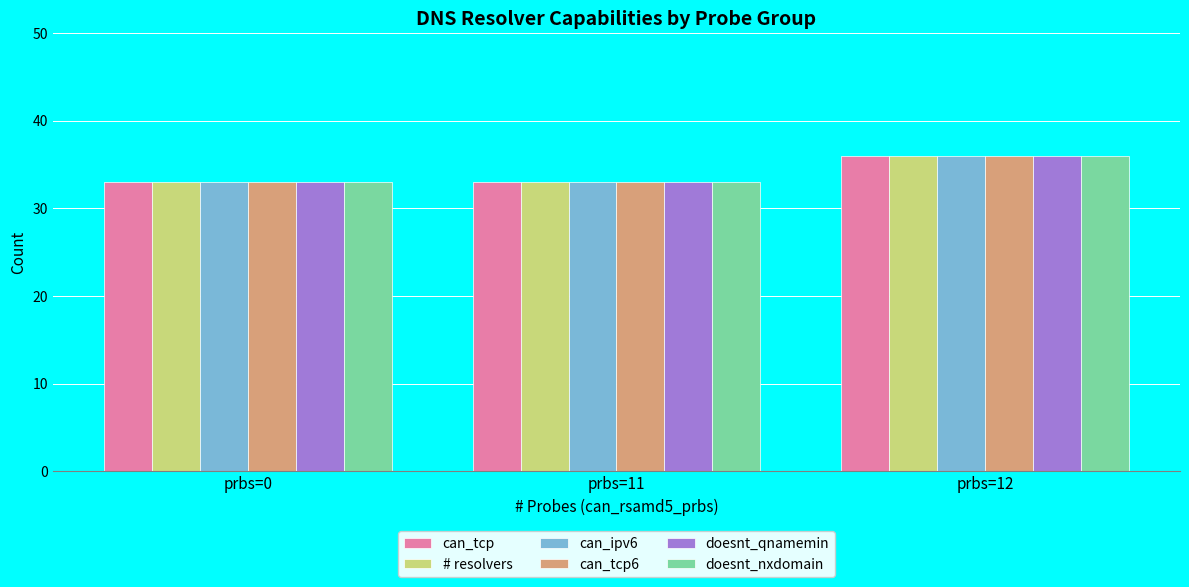

How many distinct data groups are displayed?

6